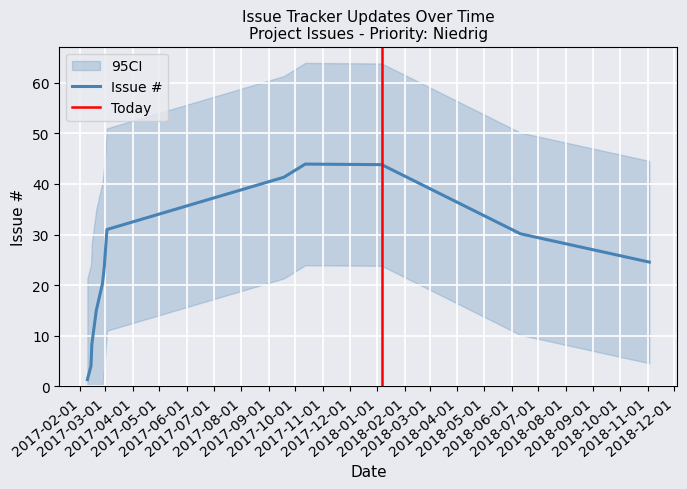

What is the highest value of the Issue # series?

43.9